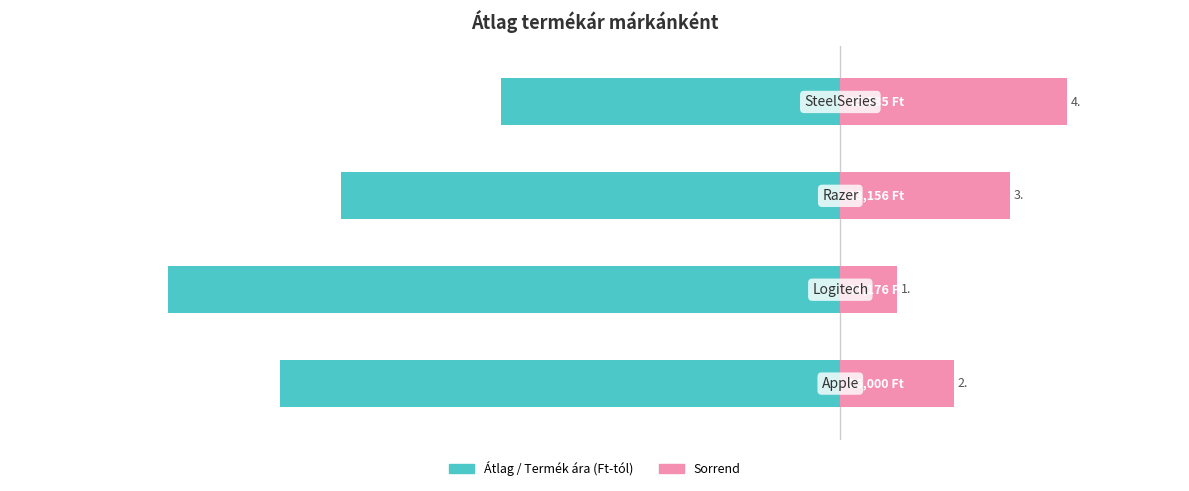

What value does the Sorrend series have at 1?

0.1